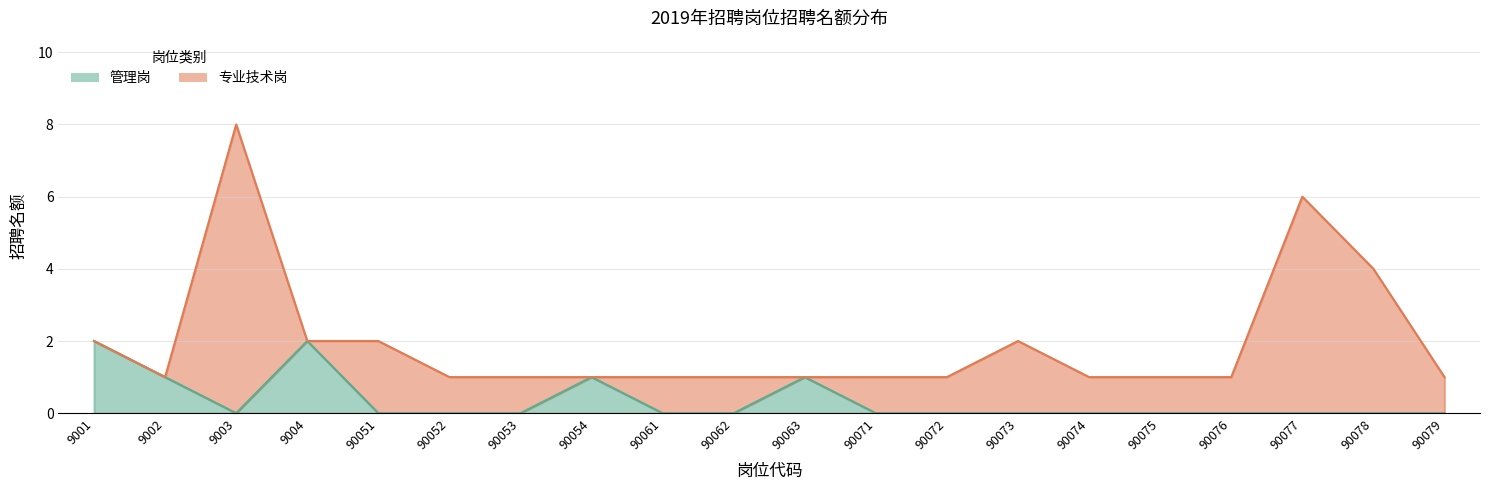

What is the sum of all values?

7